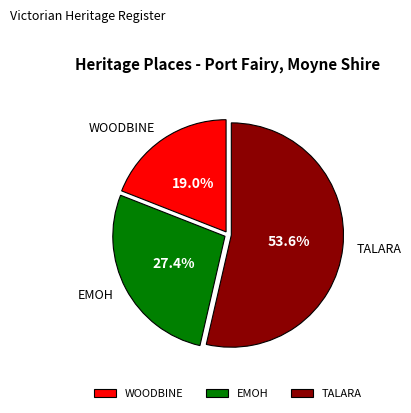

Is there any slice that represents more than half of the pie?

Yes